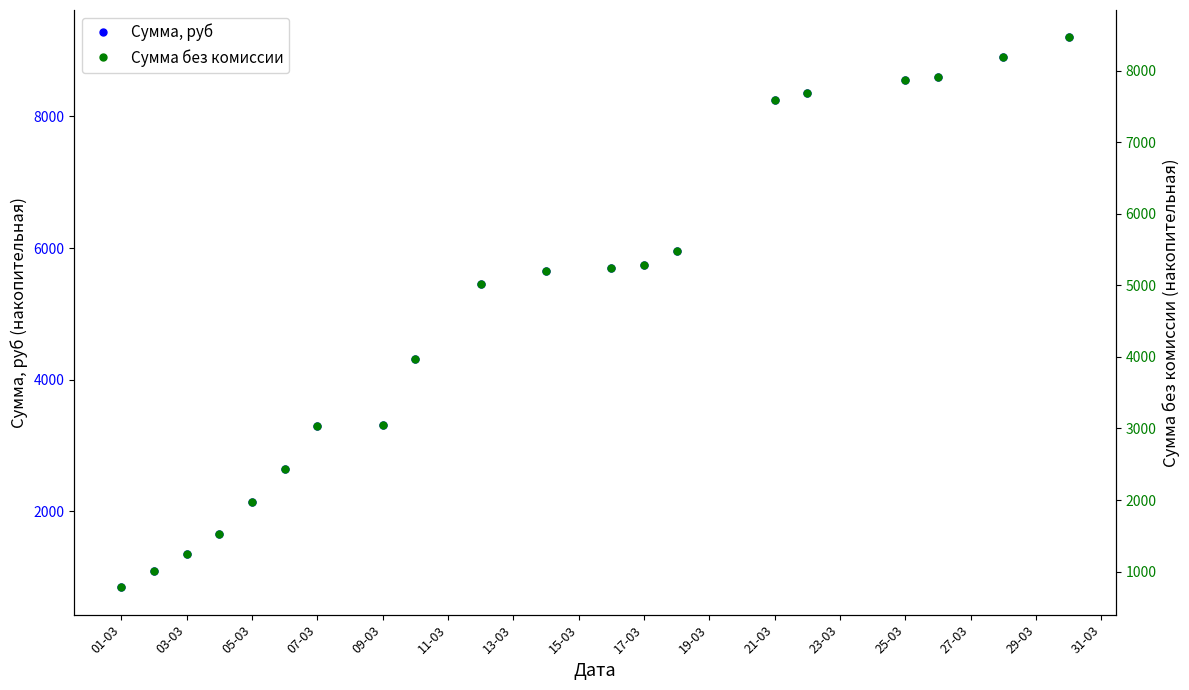

The value of Сумма, руб at 09-03 is 5677. True or false?

False